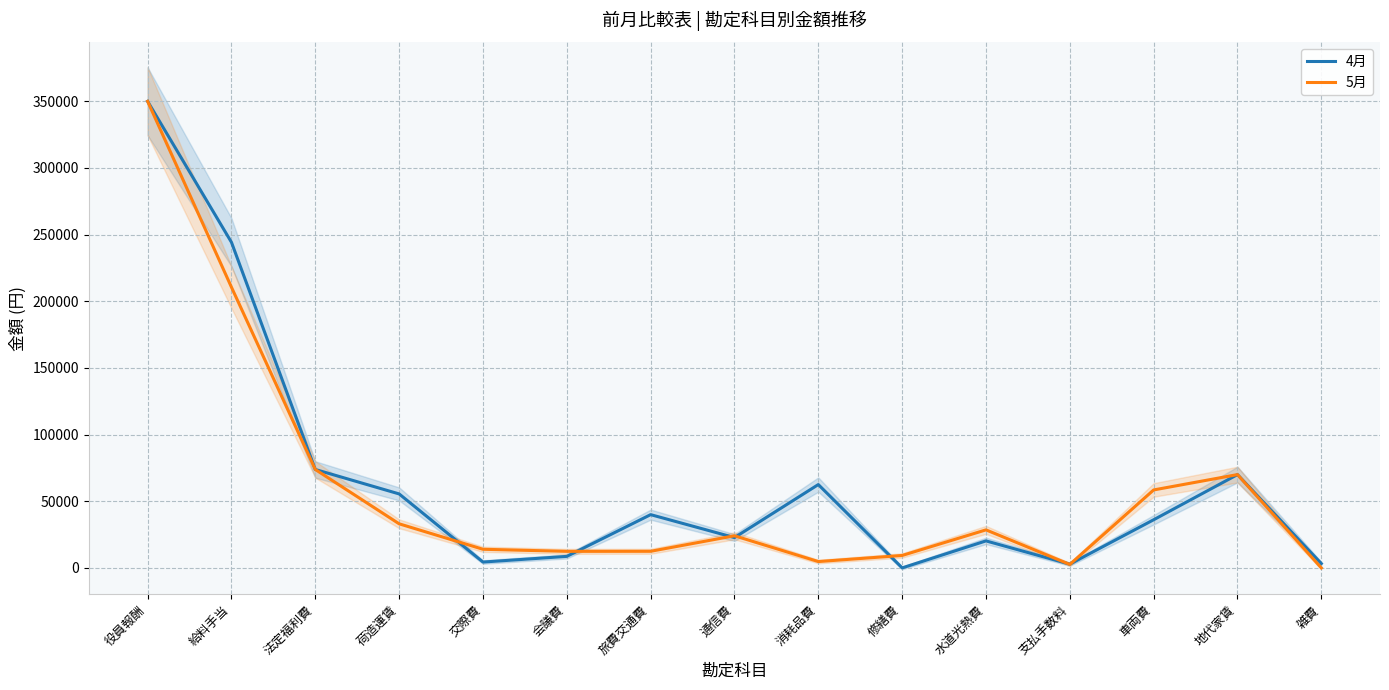

Where do 4月 and 5月 first cross each other?

荷造運賃 and 交際費